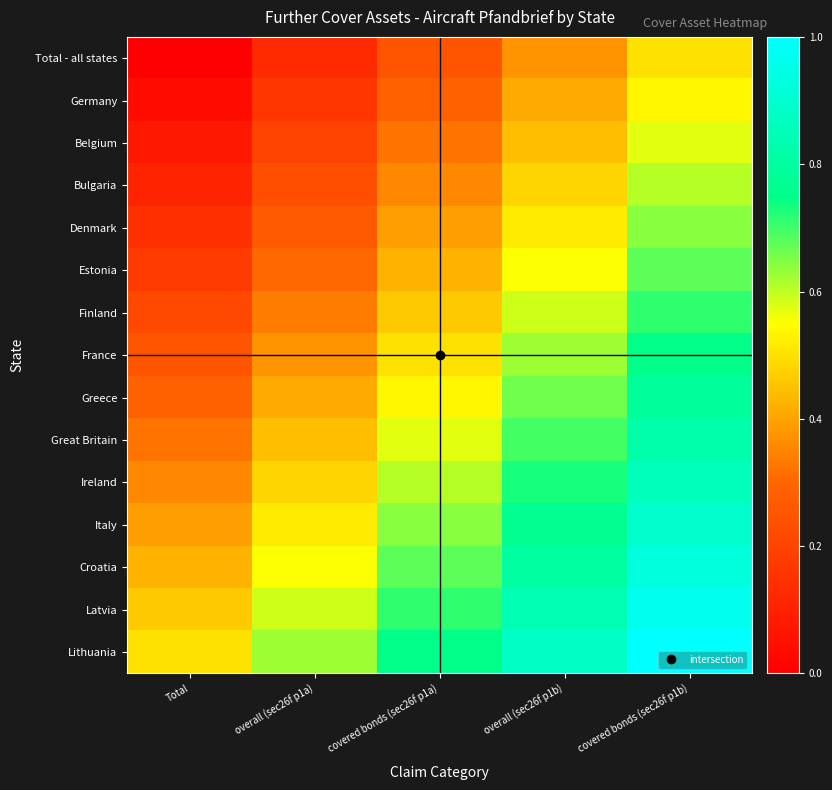

Reading left to right, what are all the values shown in this chart?

Total - all states: Total=0.0	overall (sec26f p1a)=0.1	covered bonds (sec26f p1a)=0.2	overall (sec26f p1b)=0.4	covered bonds (sec26f p1b)=0.5
Germany: Total=0.0	overall (sec26f p1a)=0.2	covered bonds (sec26f p1a)=0.3	overall (sec26f p1b)=0.4	covered bonds (sec26f p1b)=0.5
Belgium: Total=0.1	overall (sec26f p1a)=0.2	covered bonds (sec26f p1a)=0.3	overall (sec26f p1b)=0.4	covered bonds (sec26f p1b)=0.6
Bulgaria: Total=0.1	overall (sec26f p1a)=0.2	covered bonds (sec26f p1a)=0.4	overall (sec26f p1b)=0.5	covered bonds (sec26f p1b)=0.6
Denmark: Total=0.1	overall (sec26f p1a)=0.3	covered bonds (sec26f p1a)=0.4	overall (sec26f p1b)=0.5	covered bonds (sec26f p1b)=0.6
Estonia: Total=0.2	overall (sec26f p1a)=0.3	covered bonds (sec26f p1a)=0.4	overall (sec26f p1b)=0.6	covered bonds (sec26f p1b)=0.7
Finland: Total=0.2	overall (sec26f p1a)=0.3	covered bonds (sec26f p1a)=0.5	overall (sec26f p1b)=0.6	covered bonds (sec26f p1b)=0.7
France: Total=0.2	overall (sec26f p1a)=0.4	covered bonds (sec26f p1a)=0.5	overall (sec26f p1b)=0.6	covered bonds (sec26f p1b)=0.8
Greece: Total=0.3	overall (sec26f p1a)=0.4	covered bonds (sec26f p1a)=0.5	overall (sec26f p1b)=0.7	covered bonds (sec26f p1b)=0.8
Great Britain: Total=0.3	overall (sec26f p1a)=0.4	covered bonds (sec26f p1a)=0.6	overall (sec26f p1b)=0.7	covered bonds (sec26f p1b)=0.8
Ireland: Total=0.4	overall (sec26f p1a)=0.5	covered bonds (sec26f p1a)=0.6	overall (sec26f p1b)=0.7	covered bonds (sec26f p1b)=0.9
Italy: Total=0.4	overall (sec26f p1a)=0.5	covered bonds (sec26f p1a)=0.6	overall (sec26f p1b)=0.8	covered bonds (sec26f p1b)=0.9
Croatia: Total=0.4	overall (sec26f p1a)=0.6	covered bonds (sec26f p1a)=0.7	overall (sec26f p1b)=0.8	covered bonds (sec26f p1b)=0.9
Latvia: Total=0.5	overall (sec26f p1a)=0.6	covered bonds (sec26f p1a)=0.7	overall (sec26f p1b)=0.8	covered bonds (sec26f p1b)=1.0
Lithuania: Total=0.5	overall (sec26f p1a)=0.6	covered bonds (sec26f p1a)=0.8	overall (sec26f p1b)=0.9	covered bonds (sec26f p1b)=1.0